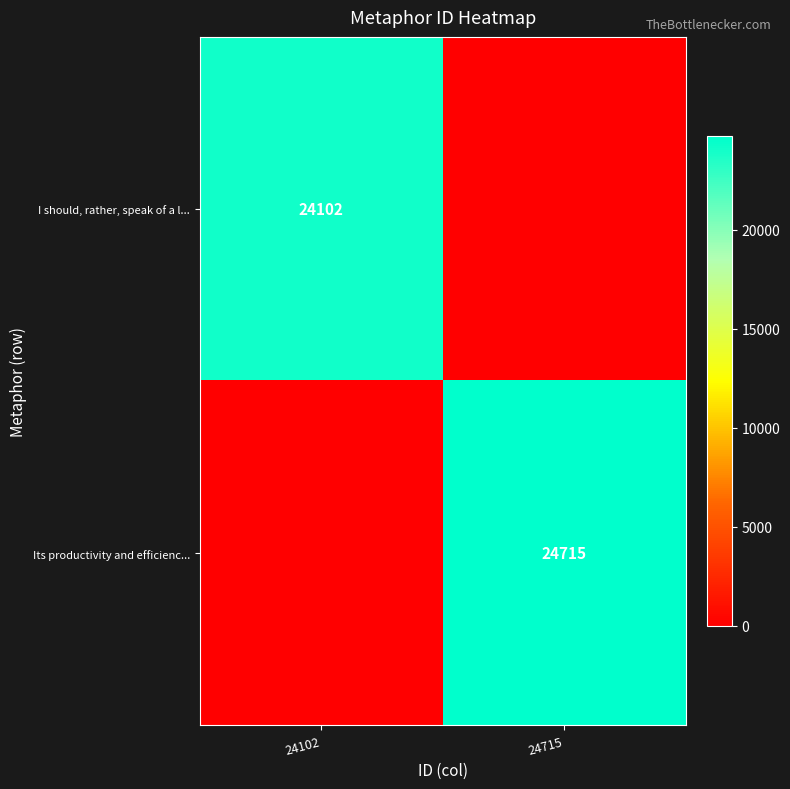

Is it true that I should, rather, speak of a l... equals 24102 at 24102?

True